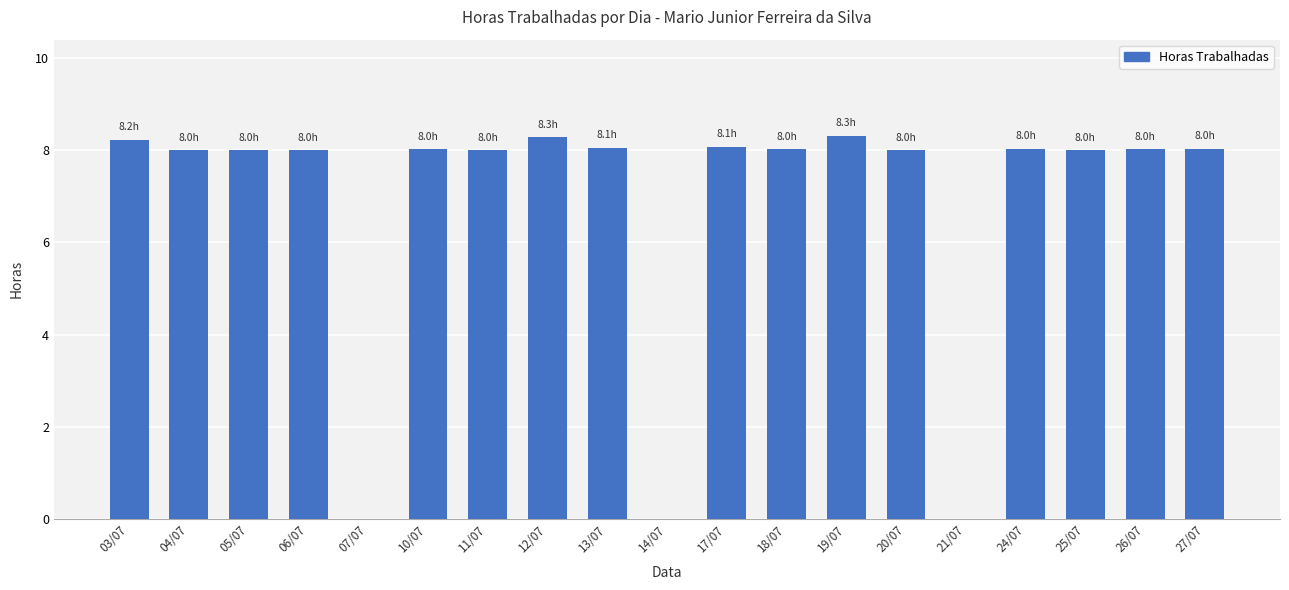

Is it true that the value at 17/07 is 8.1?

True